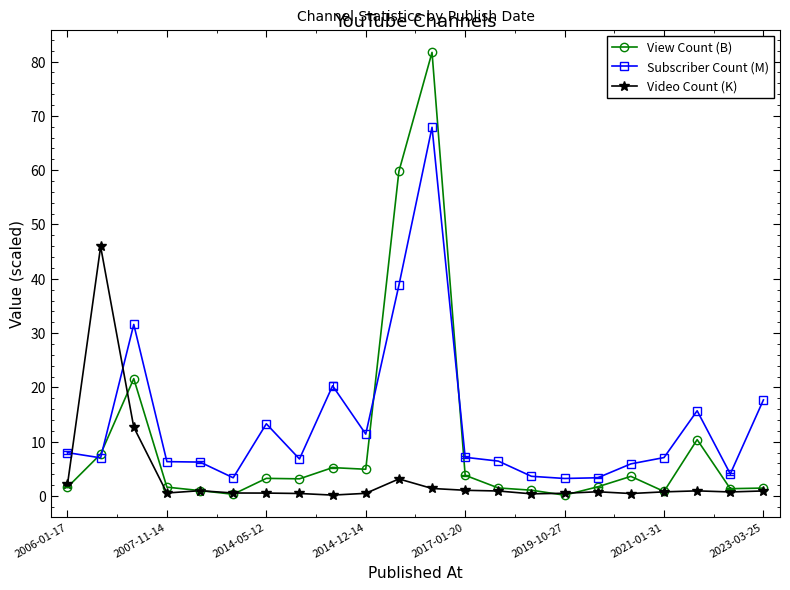

What is the sum of all View Count (B) values?

217.8